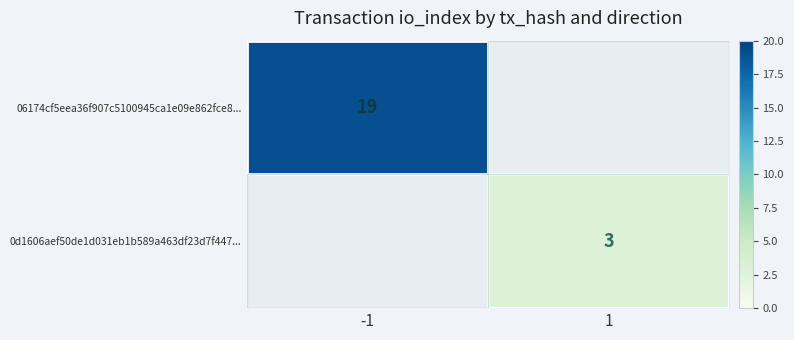

Is it true that 06174cf5eea36f907c5100945ca1e09e862fce8... equals 19 at -1?

True